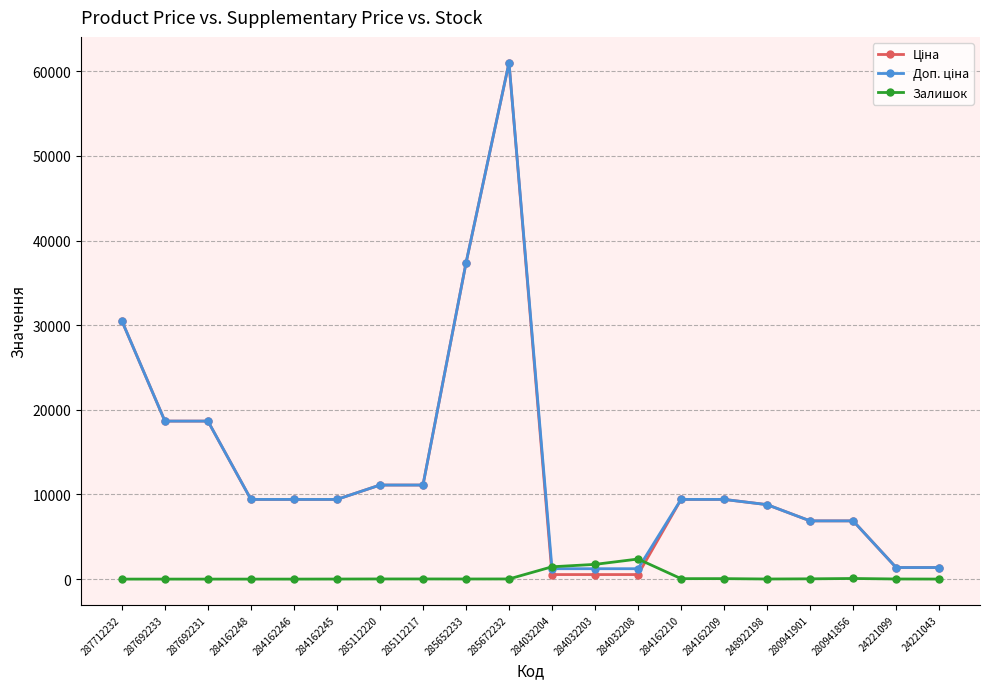

At which category is the sum across all series the highest?

285672232